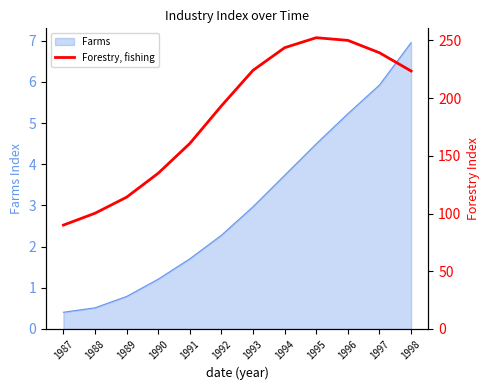

The Farms series shows 1.2 at 1990. True or false?

True